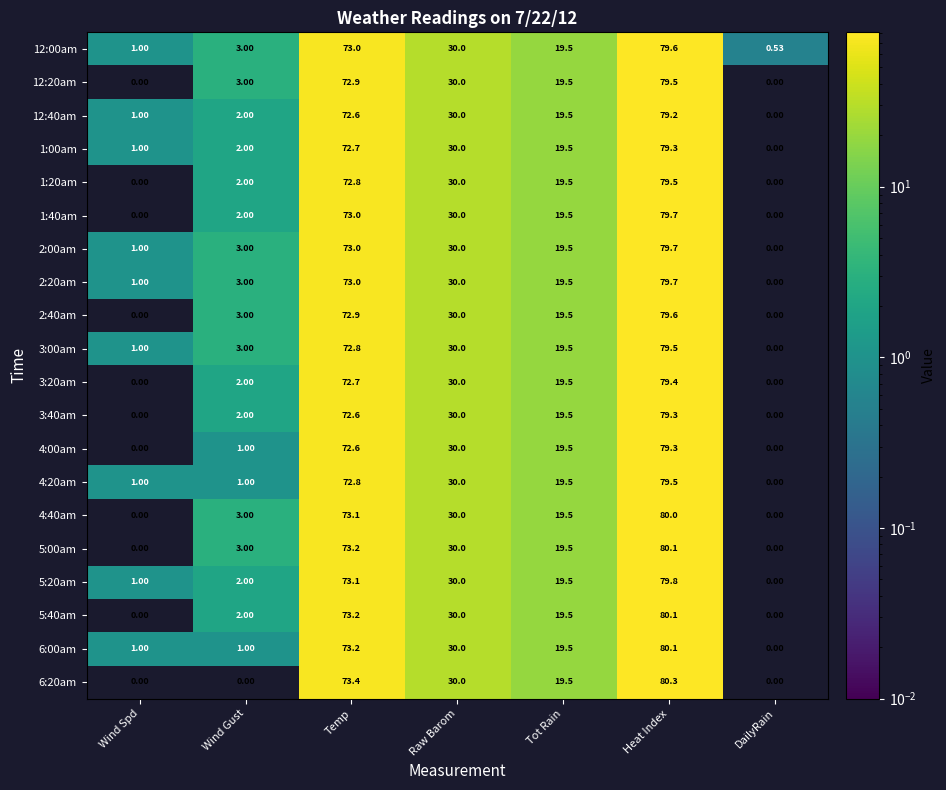

At which label does 2:00am first exceed 19?

Temp